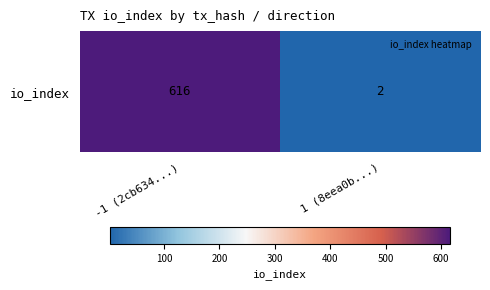

How many values are below 616?

1